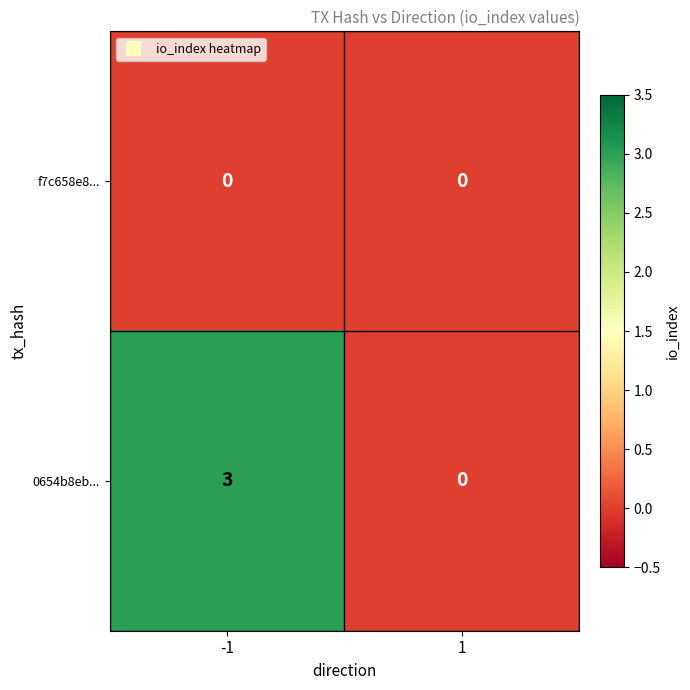

Rank the series by their maximum value, from highest to lowest.

0654b8eb..., f7c658e8...